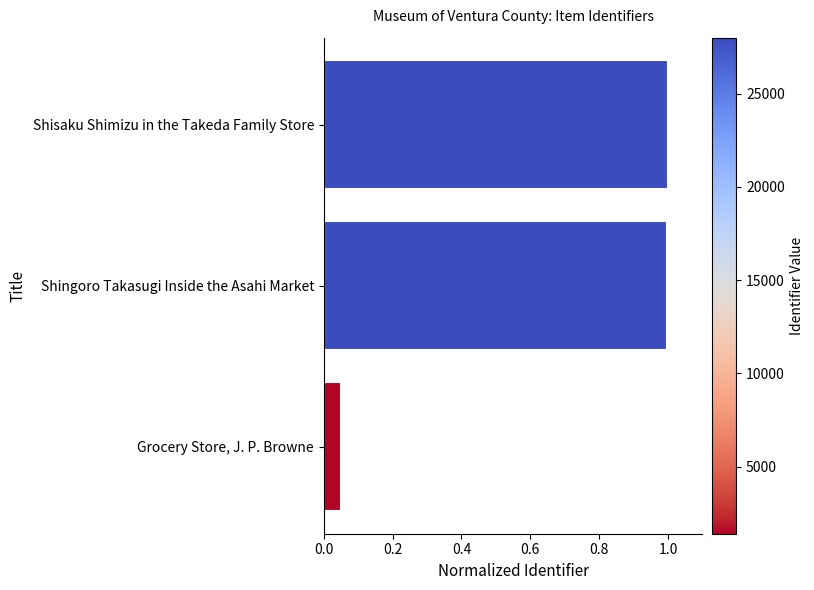

How many distinct data groups are displayed?

1